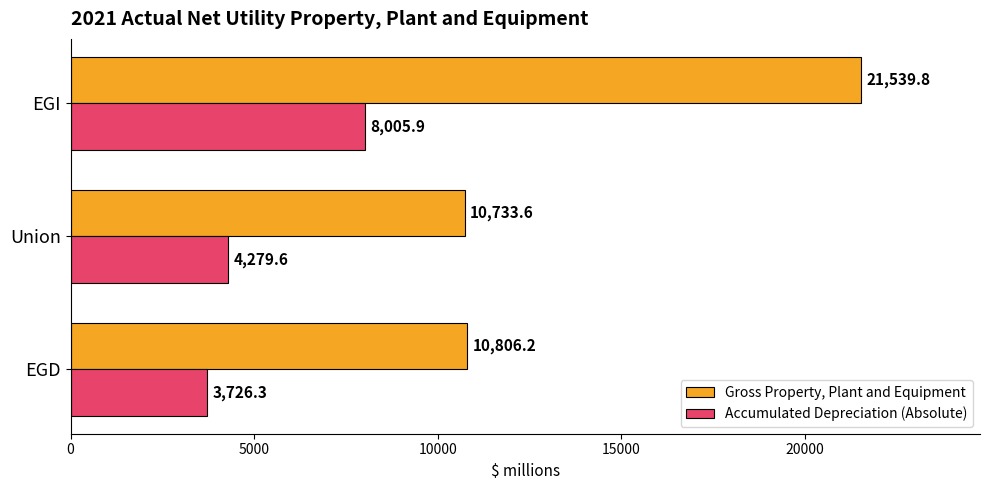

Count the number of categories in the chart.

3